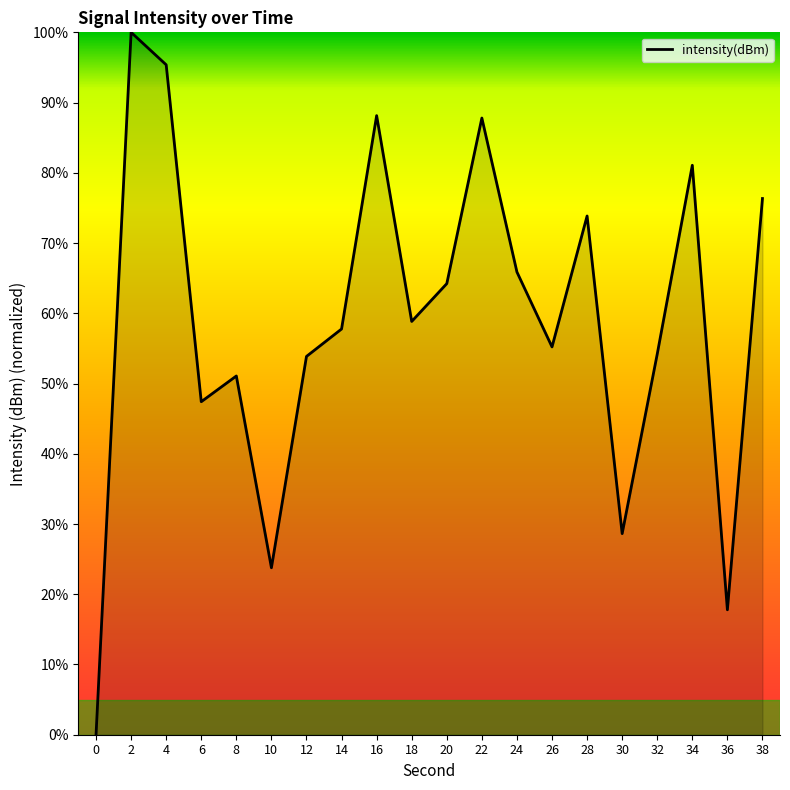

What is the sum of all values?

1181.2